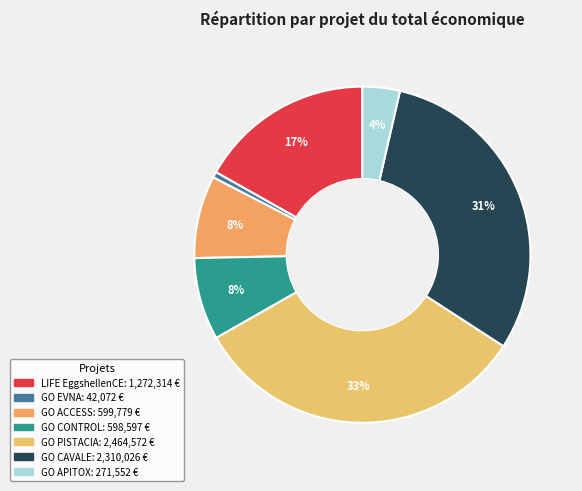

How many segments does this pie chart have?

7